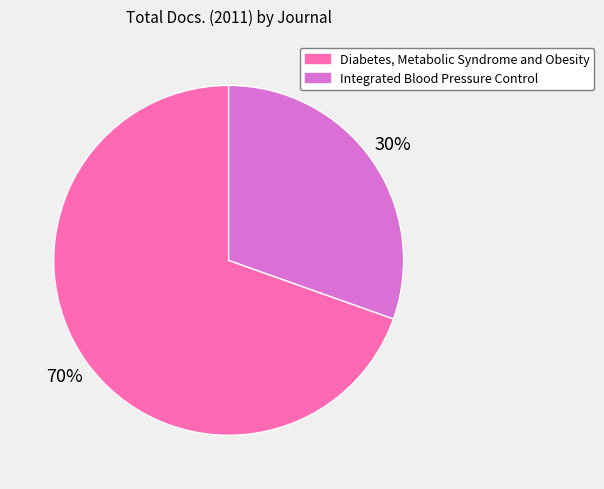

Which category has the biggest portion of the pie?

Diabetes, Metabolic Syndrome and Obesity